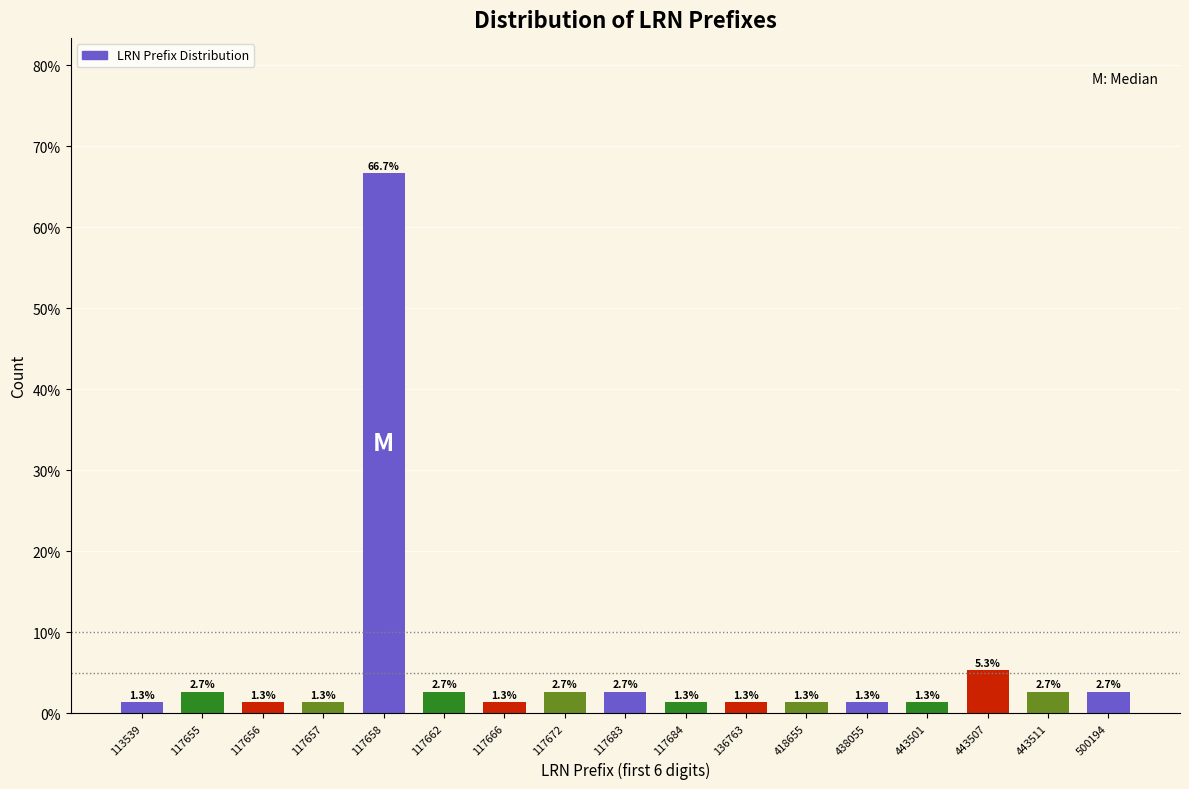

Reading left to right, list all the values displayed in this chart.

113539=1.3	117655=2.7	117656=1.3	117657=1.3	117658=66.7	117662=2.7	117666=1.3	117672=2.7	117683=2.7	117684=1.3	136763=1.3	418655=1.3	438055=1.3	443501=1.3	443507=5.3	443511=2.7	500194=2.7